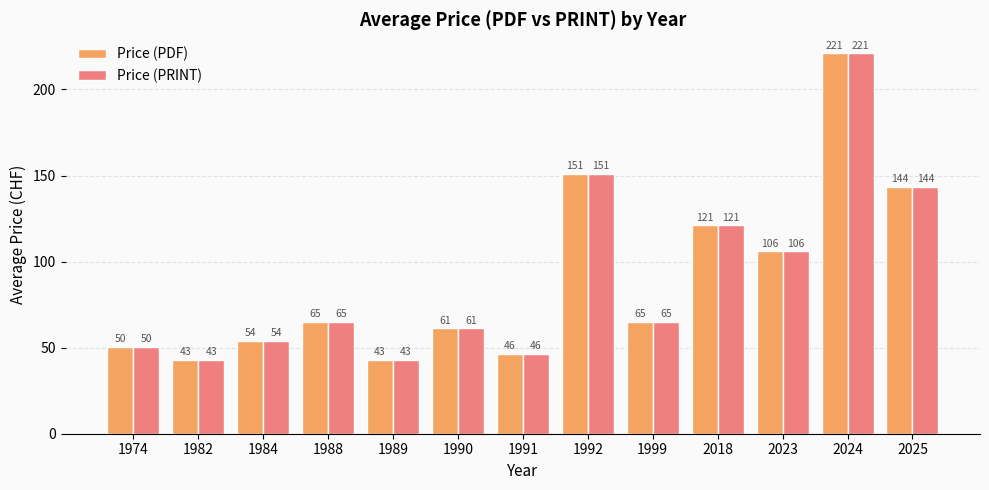

What value does the Price (PRINT) series have at 1991?

46.4